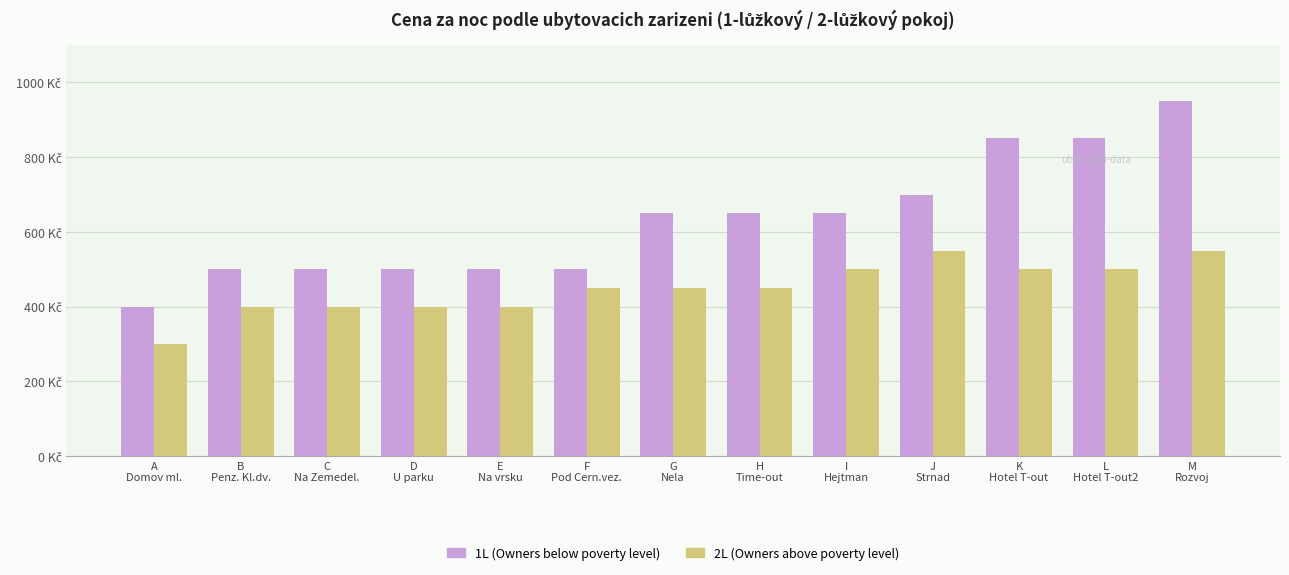

What are all the series names shown in the legend?

1L (Owners below poverty level), 2L (Owners above poverty level)